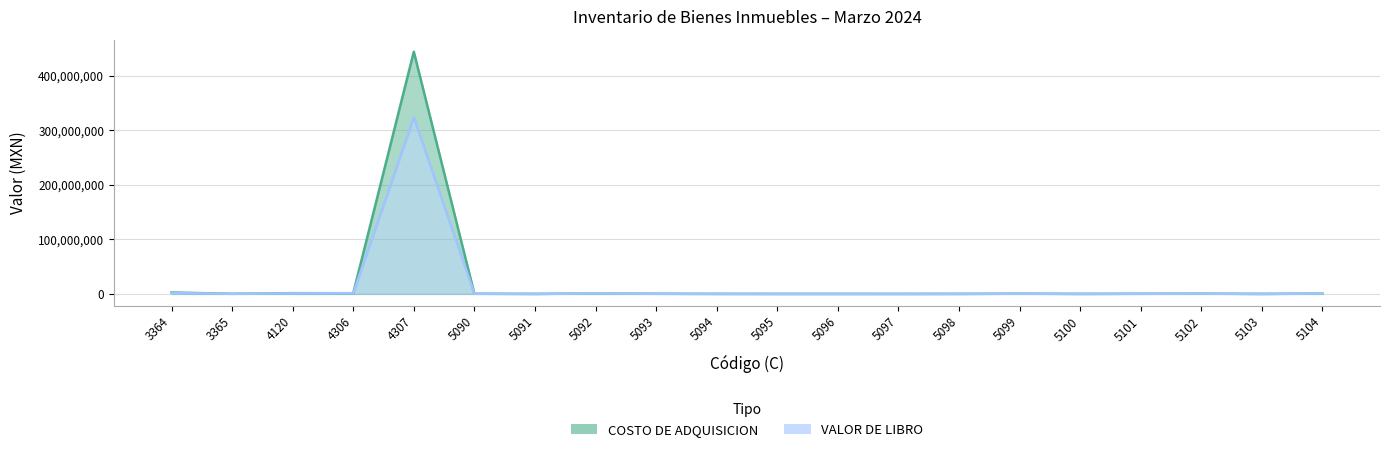

Which series changed the most between 5094 and 5100?

VALOR DE LIBRO